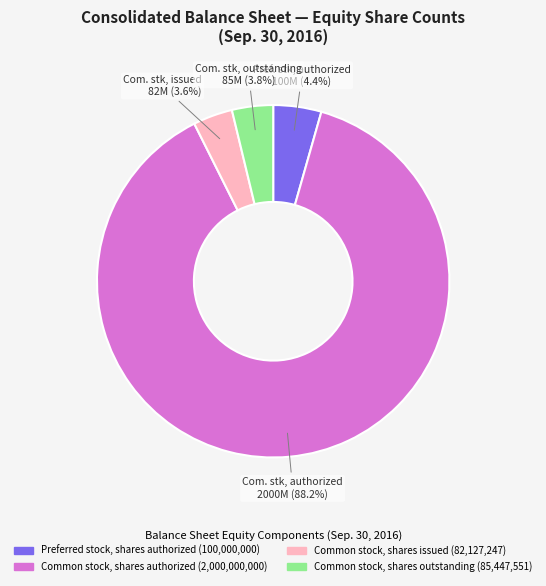

Does any single category account for the majority?

Yes